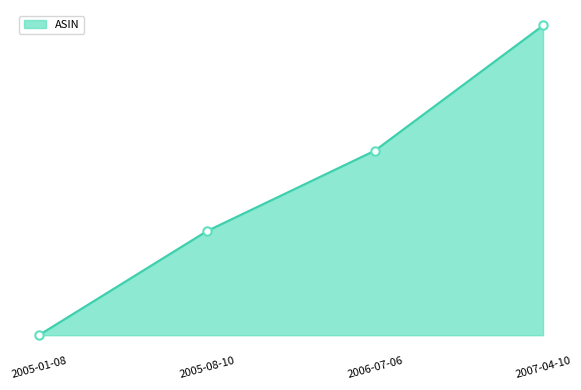

Does the chart have visible grid lines?

No